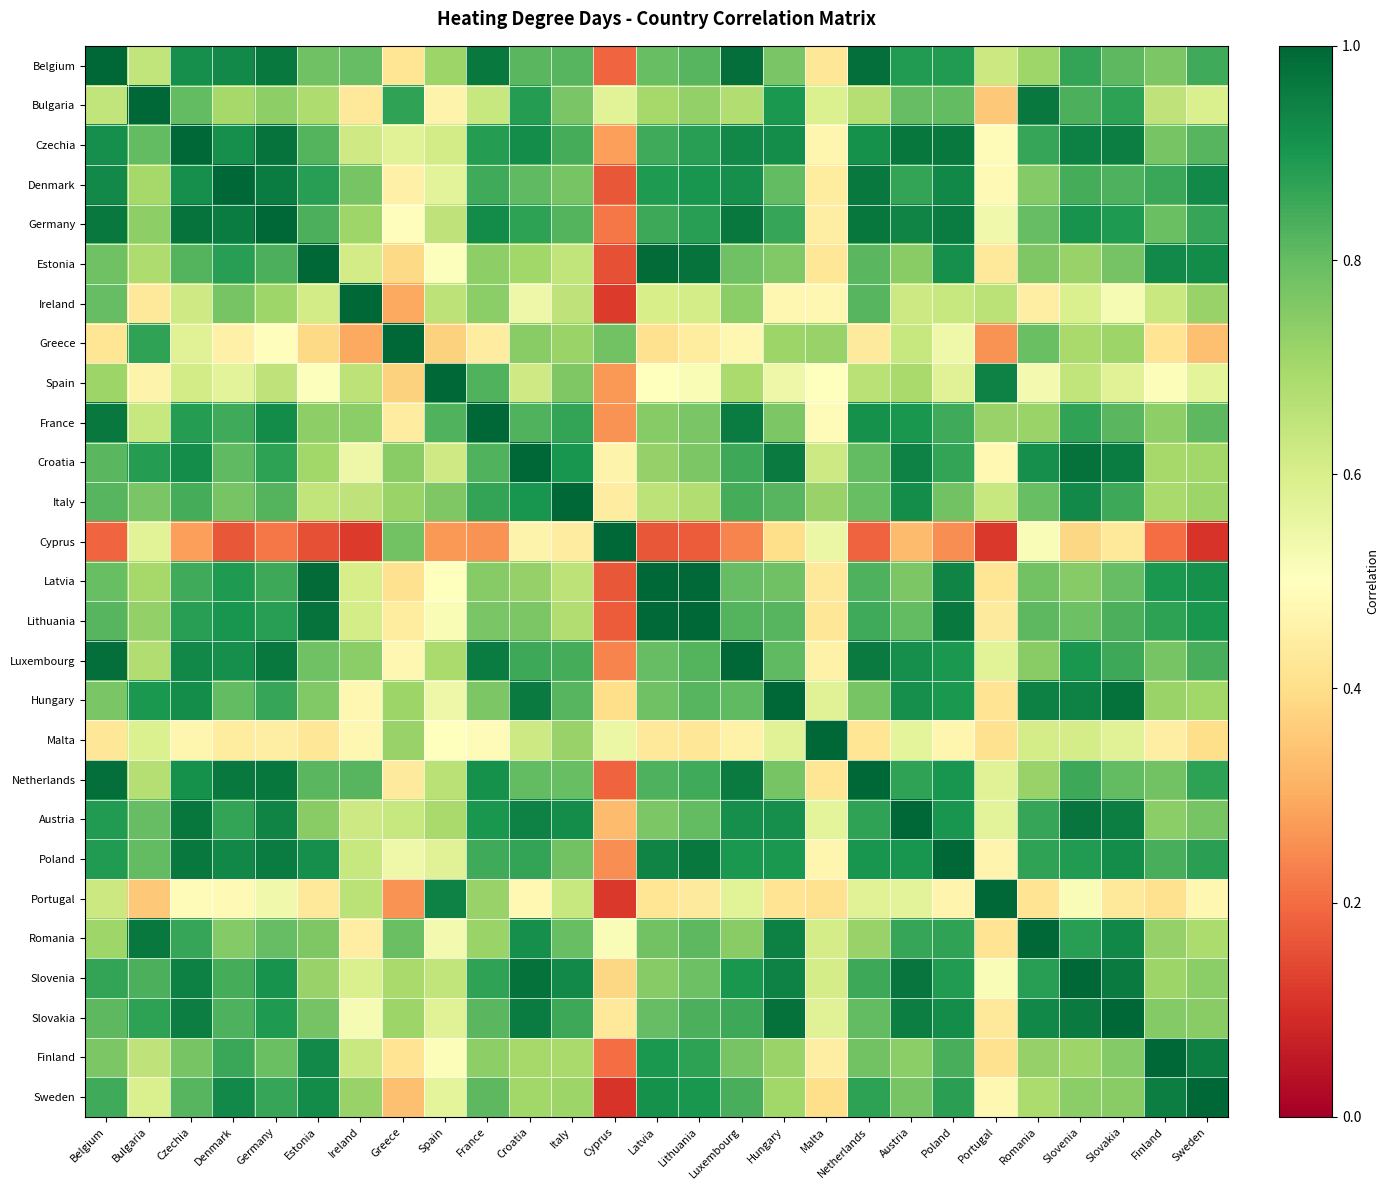

Count the number of data series in this chart.

27